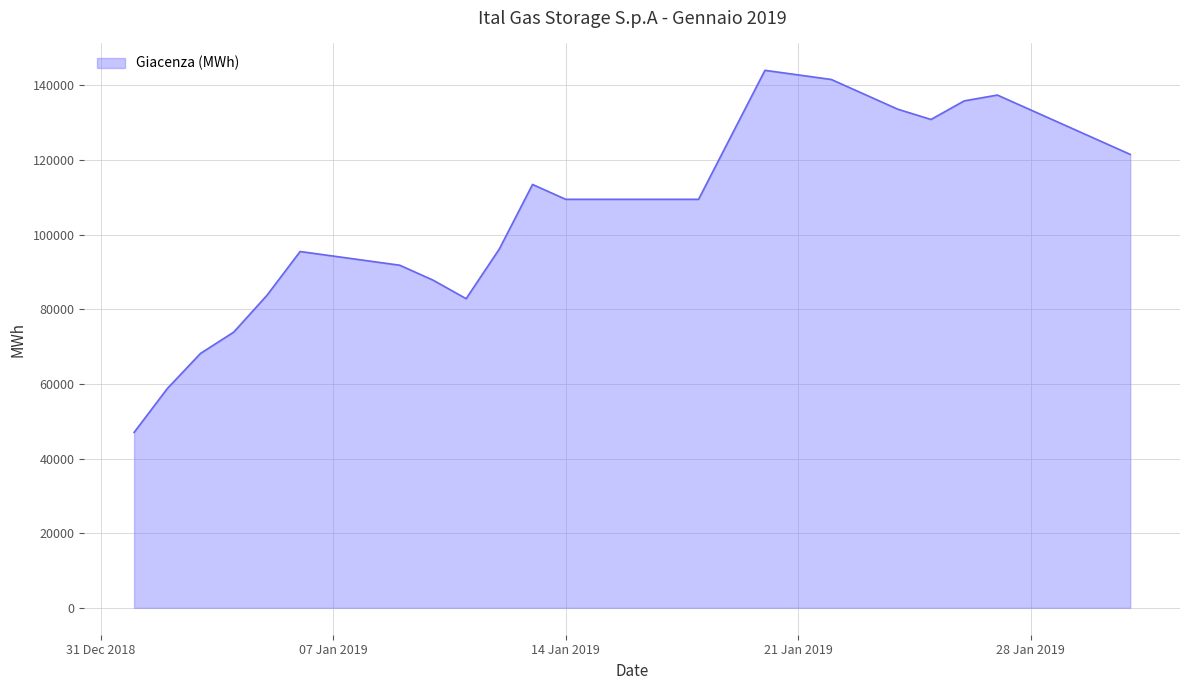

What is the difference between the maximum and minimum values?

97009.3